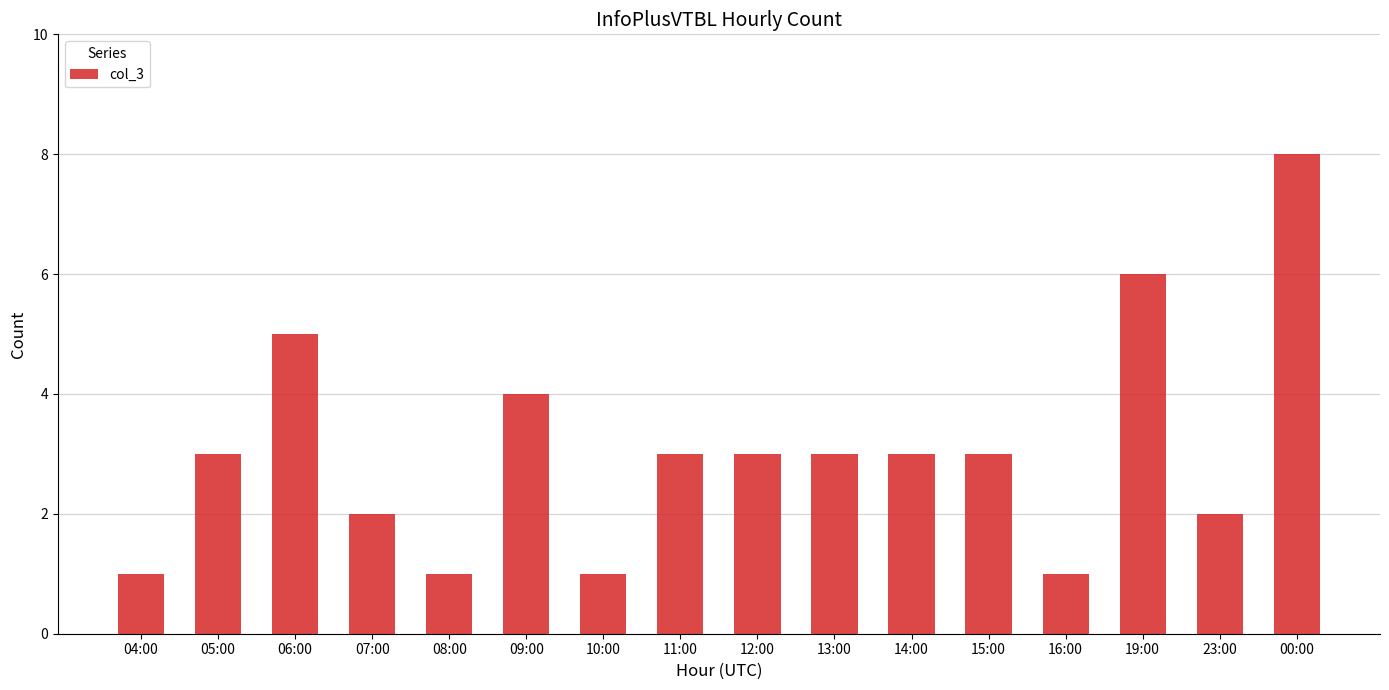

True or false: the data shows 10 at 19:00.

False